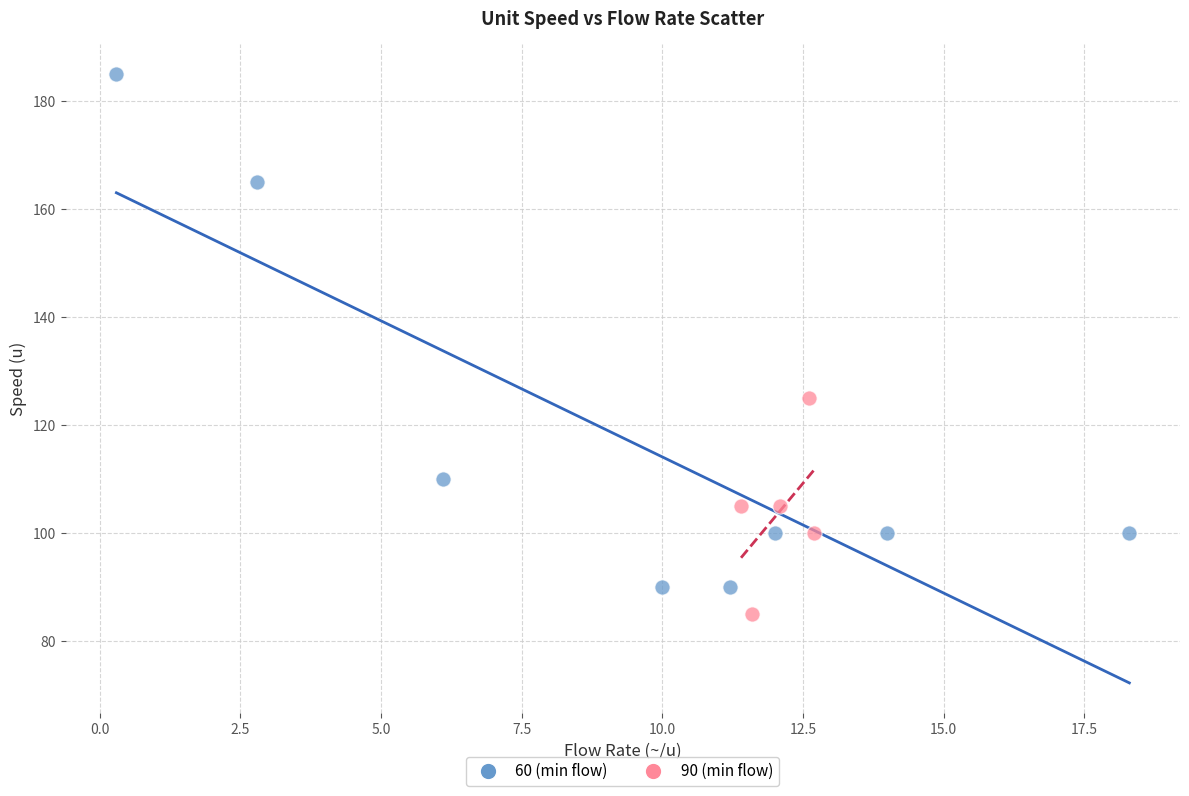

Which series reaches the minimum Y coordinate?

90 (min flow)